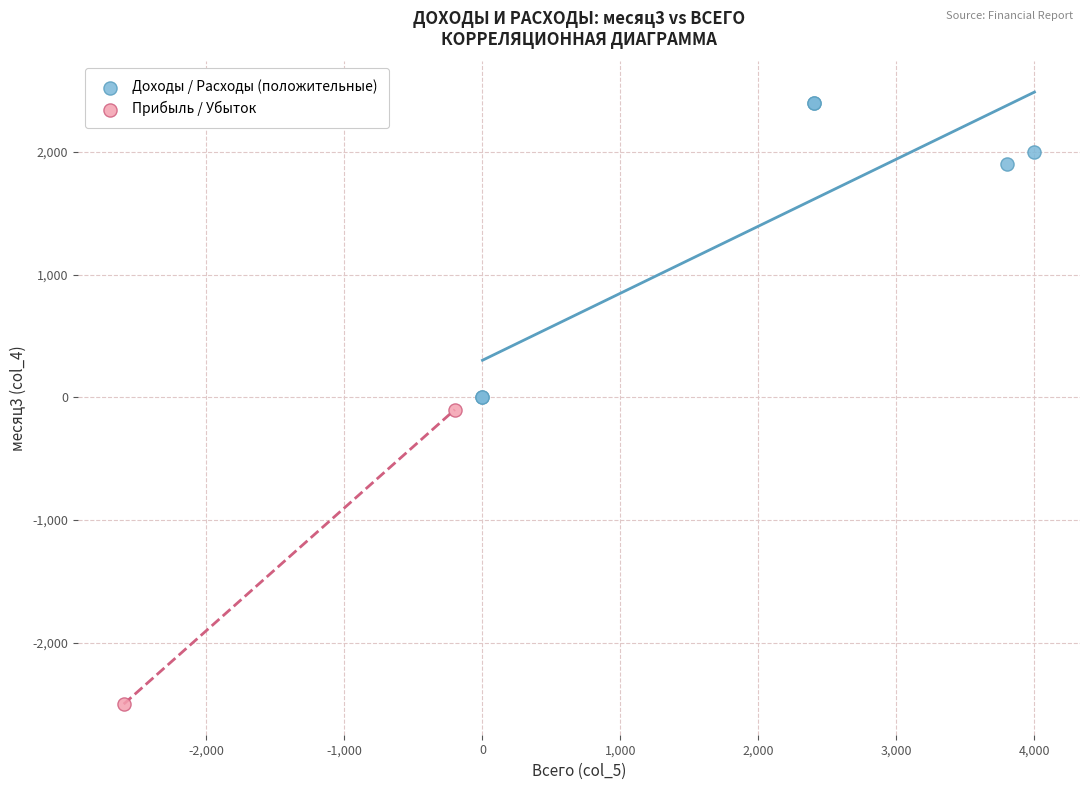

Which series reaches the maximum Y coordinate?

Доходы / Расходы (положительные)